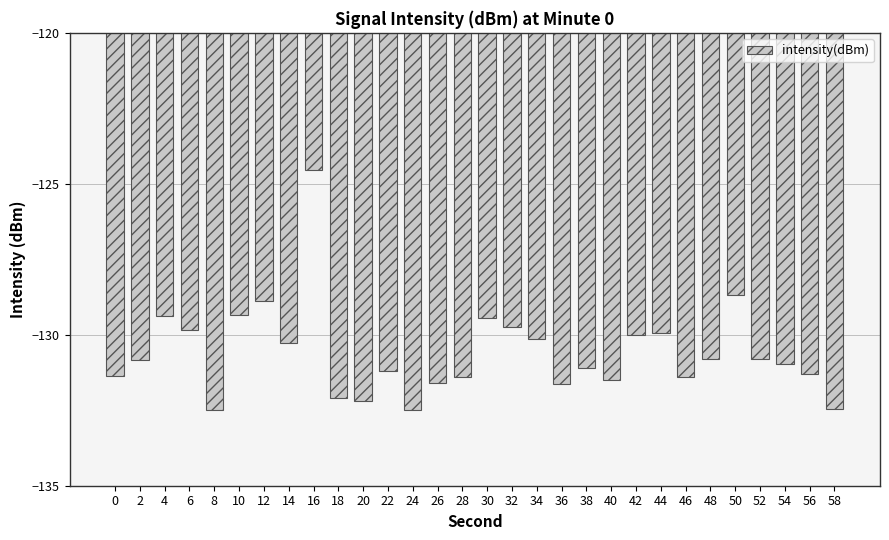

What is the approximate value at 10?

-129.3